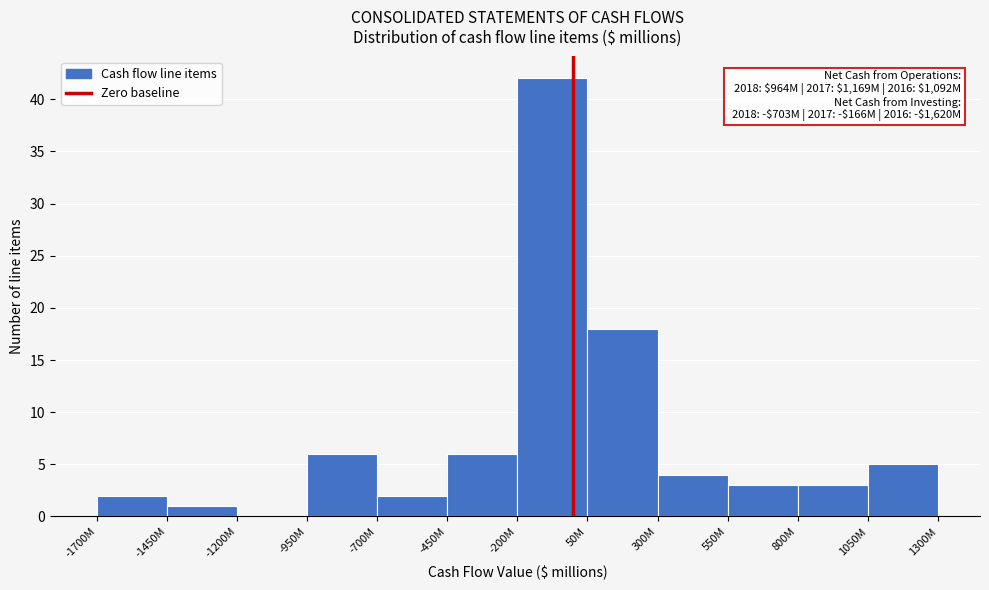

Reading left to right, transcribe all the data shown in this chart.

-1700M=2	-1450M=1	-1200M=0	-950M=6	-700M=2	-450M=6	-200M=42	50M=18	300M=4	550M=3	800M=3	1050M=5